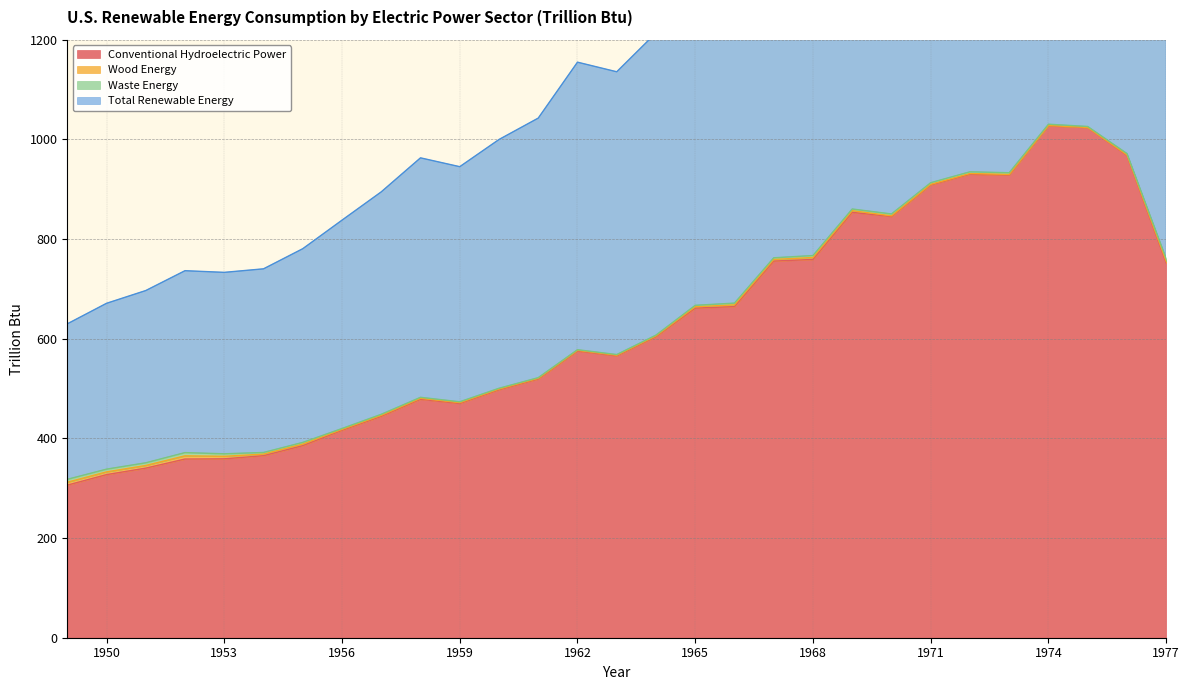

What is the difference between the Conventional Hydroelectric Power values at 1970 and 1972?

85.0